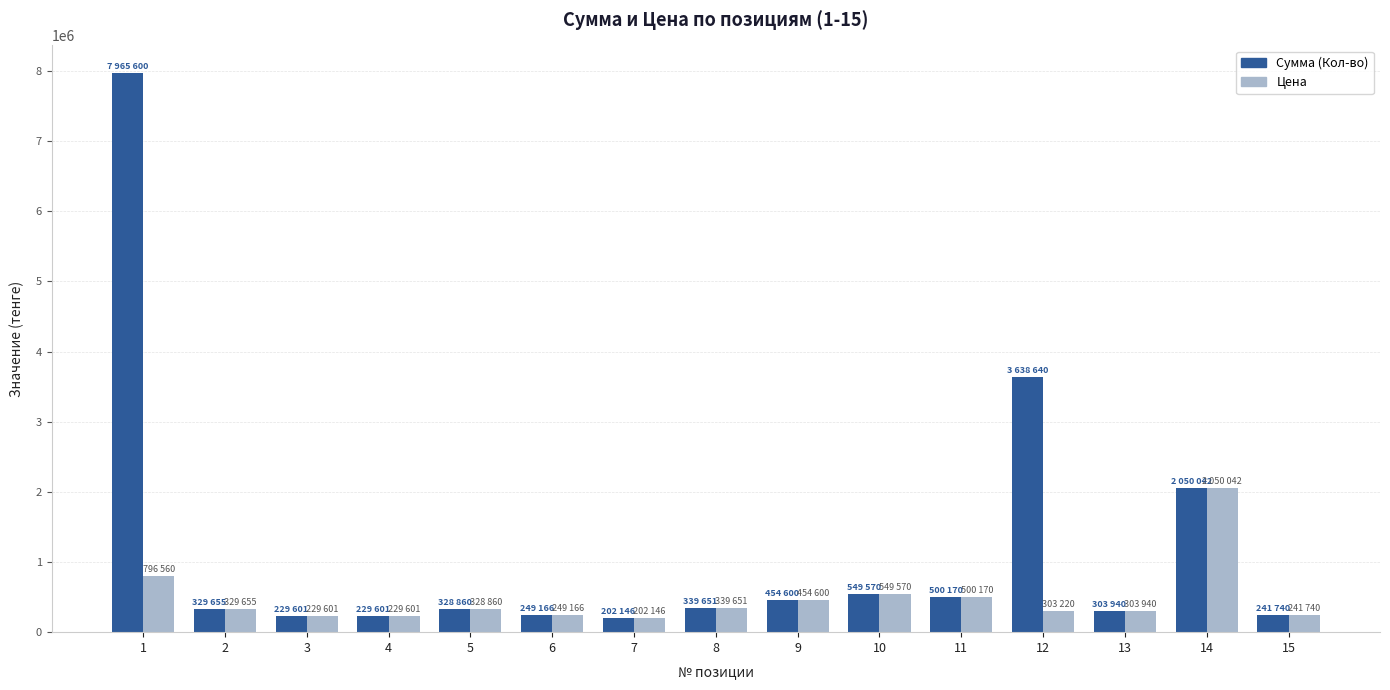

What are all the series names shown in the legend?

Сумма (Кол-во), Цена